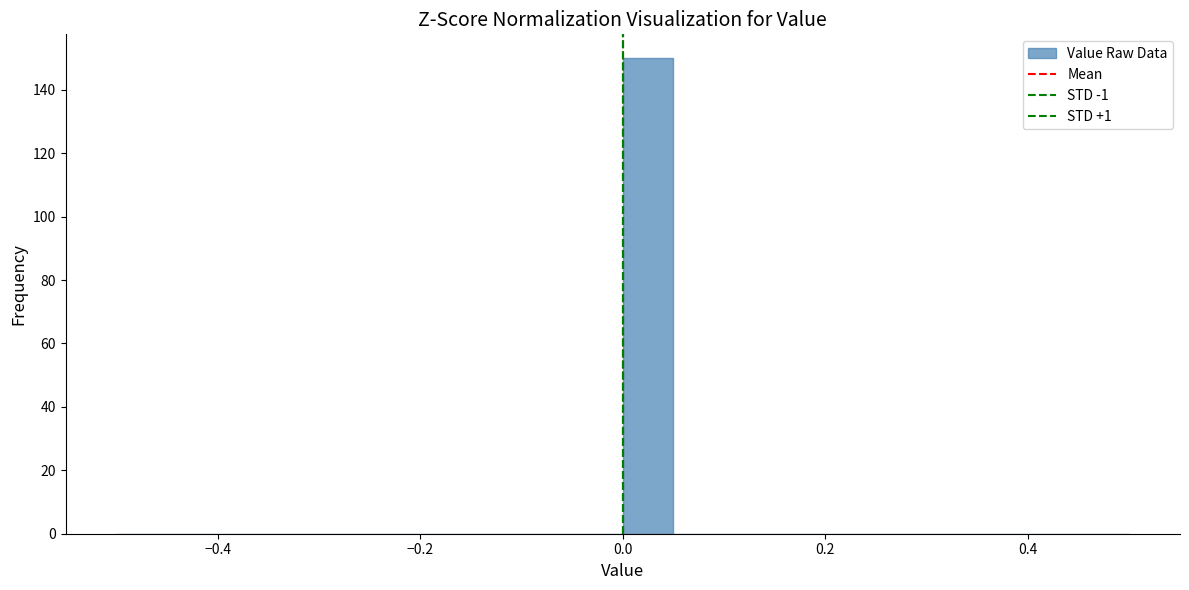

Read against the x-axis, roughly where is the centre of the tallest bar?

0.02